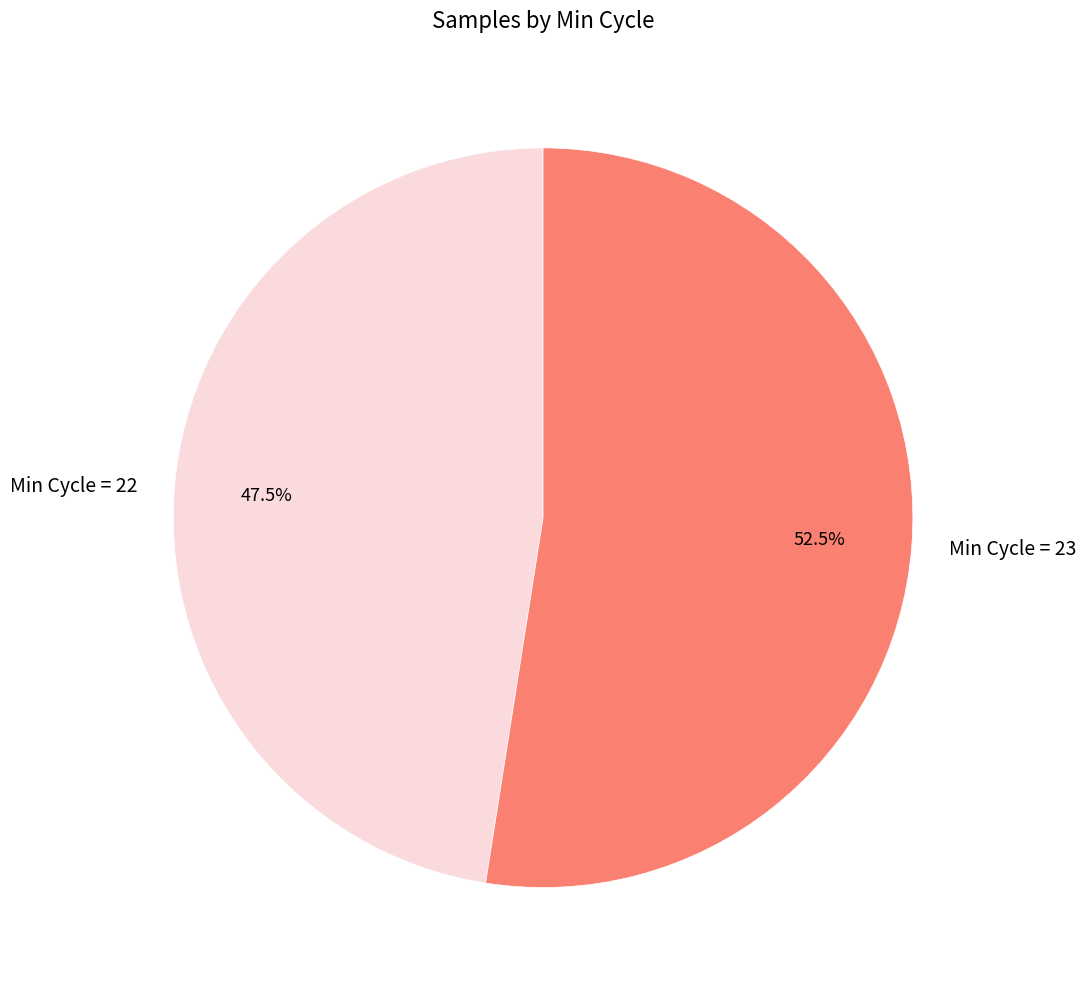

How many segments does this pie chart have?

2